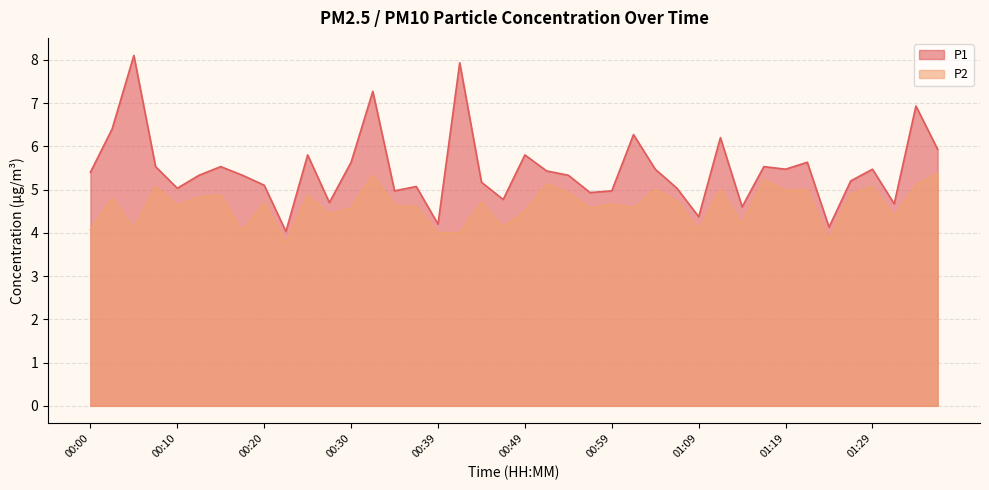

Rank the categories by P1 value from lowest to highest.

00:22, 01:24, 00:39, 01:09, 01:14, 01:31, 00:27, 00:47, 00:57, 00:35, 00:59, 00:10, 01:07, 00:37, 00:20, 00:44, 01:26, 00:12, 00:17, 00:54, 00:00, 00:52, 01:04, 01:19, 01:29, 00:08, 00:15, 01:16, 00:30, 01:21, 00:25, 00:49, 01:36, 01:12, 01:02, 00:03, 01:34, 00:32, 00:42, 00:05